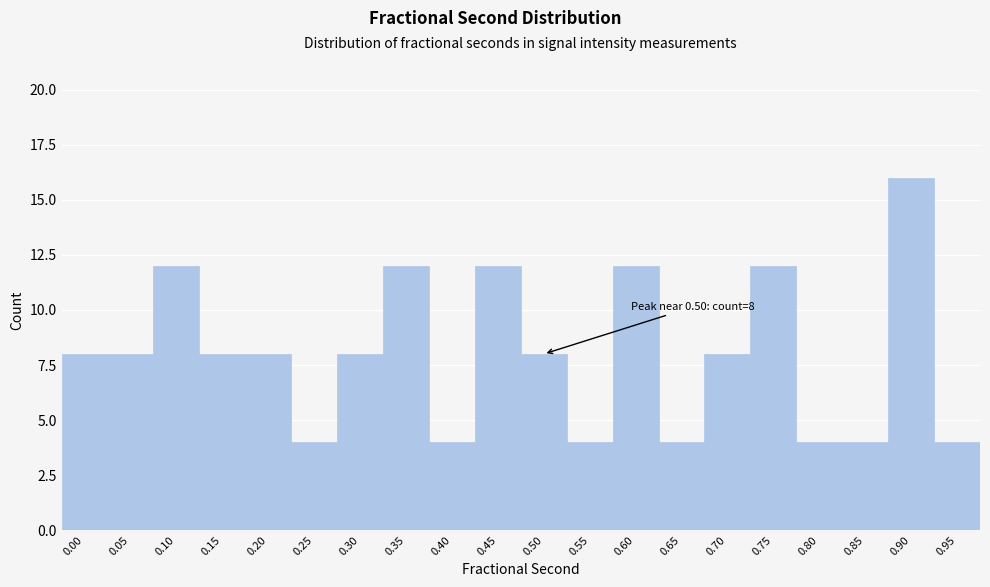

Reading left to right, extract all data points from this chart.

8	8	12	8	8	4	8	12	4	12	8	4	12	4	8	12	4	4	16	4